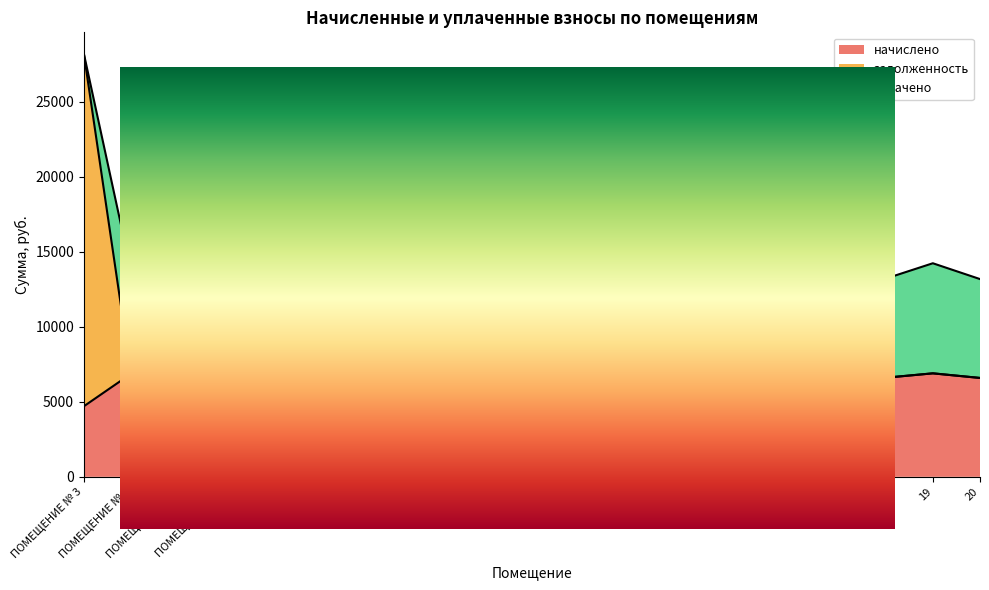

The value of начислено at 5 is 4715.5. True or false?

True